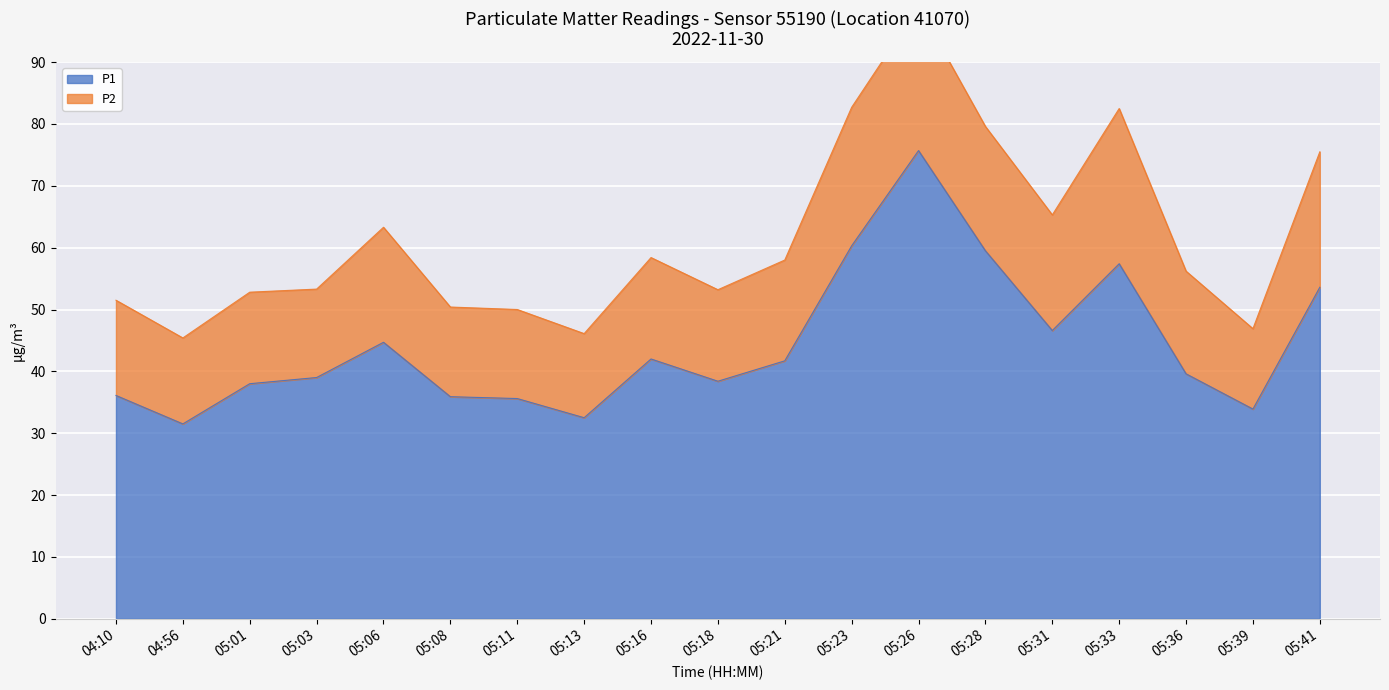

What is the greatest value displayed?

75.7